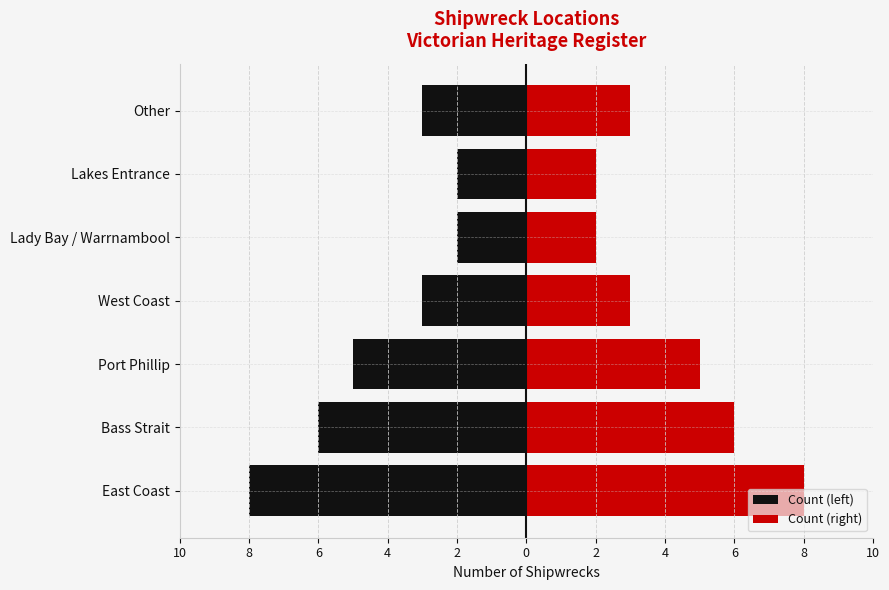

What are all the series names shown in the legend?

Count (left), Count (right)